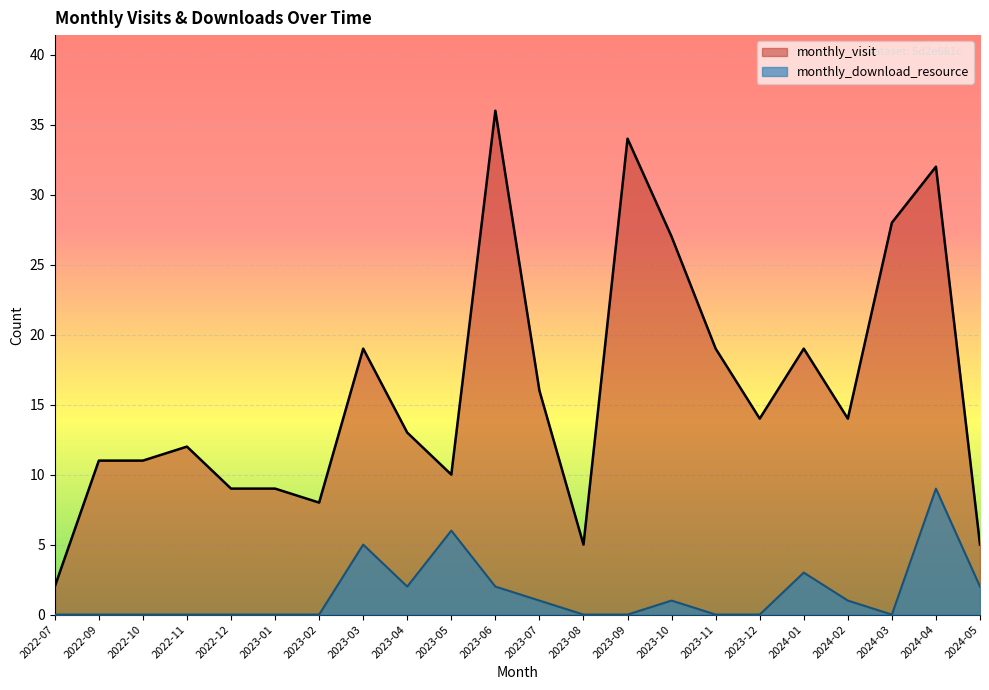

True or false: monthly_download_resource and monthly_visit intersect in this chart.

False